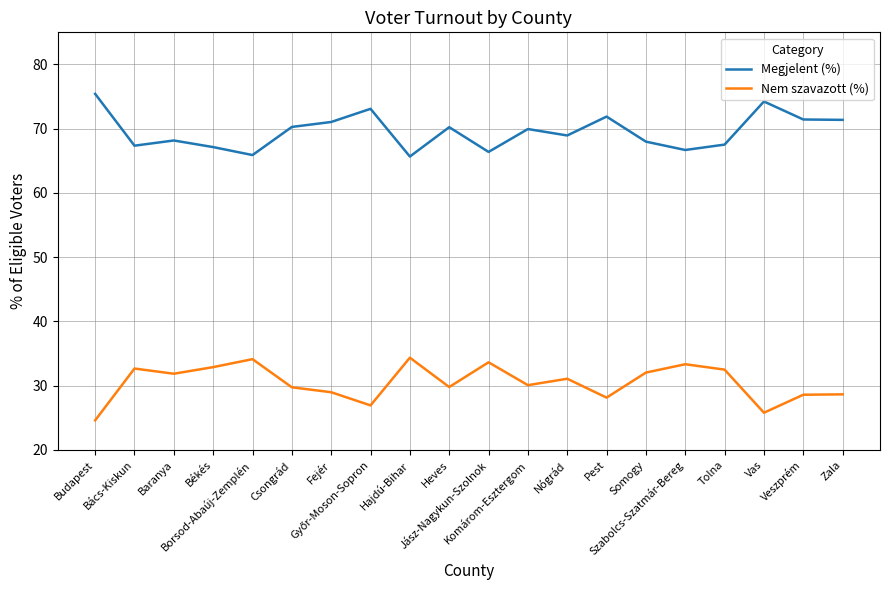

What is the total value across all series at Pest?

100.0